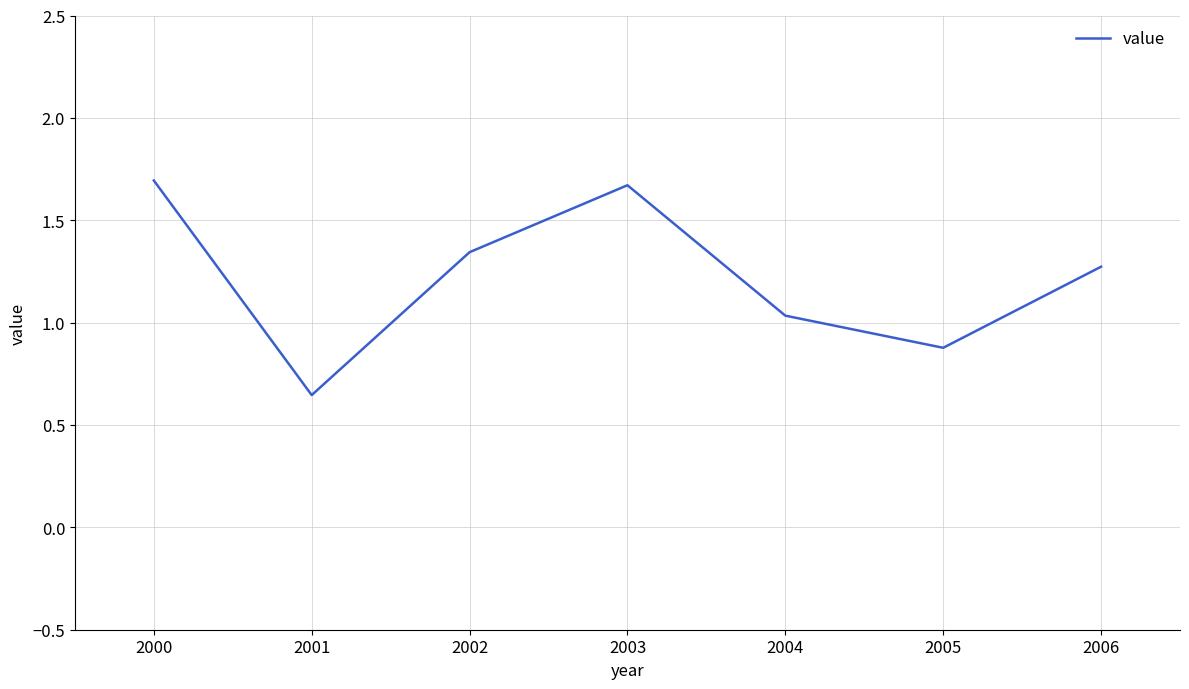

Is it true that the value at 2001 is 1.0?

False